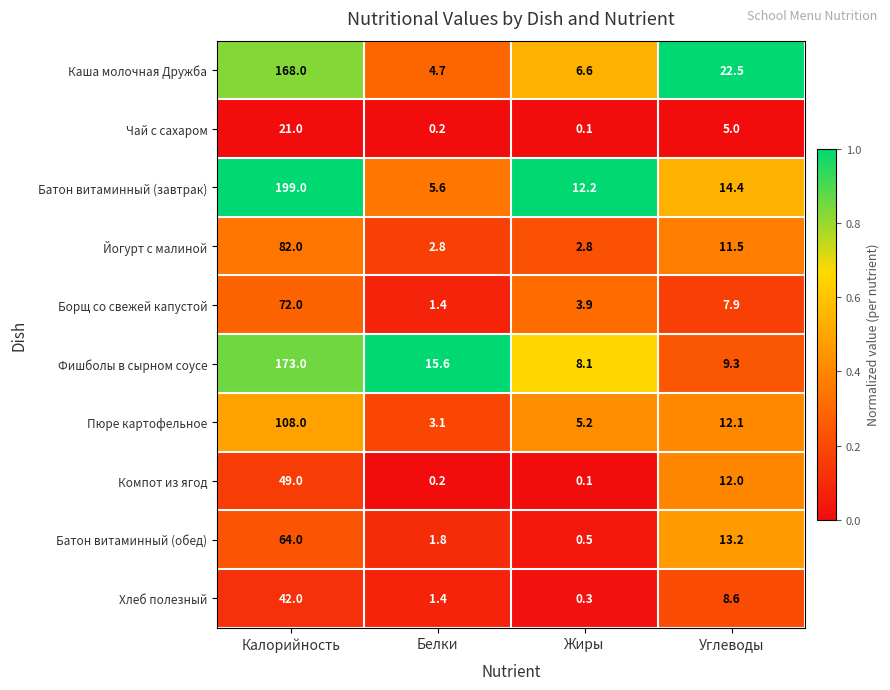

List the series in order of their peak value, highest first.

Батон витаминный (завтрак), Фишболы в сырном соусе, Каша молочная Дружба, Пюре картофельное, Йогурт с малиной, Борщ со свежей капустой, Батон витаминный (обед), Компот из ягод, Хлеб полезный, Чай с сахаром